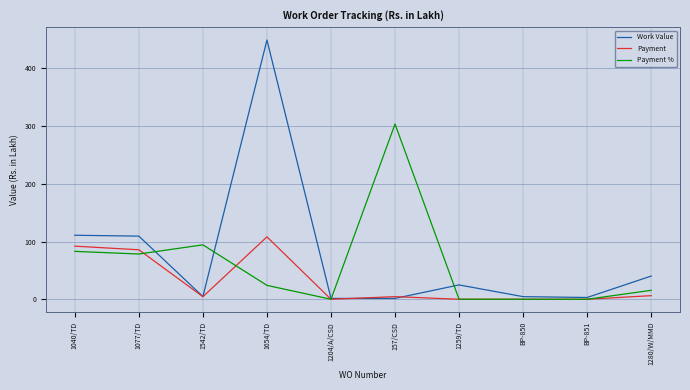

True or false: Payment has more than 1 points higher than both neighbors.

True